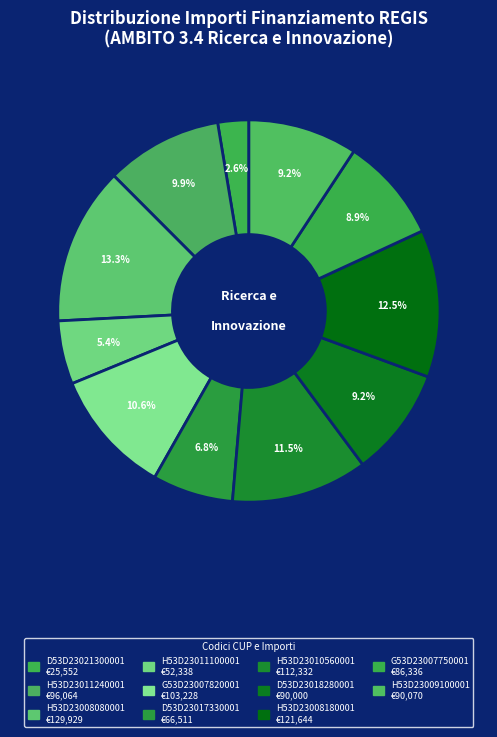

How many slices are in this pie chart?

11